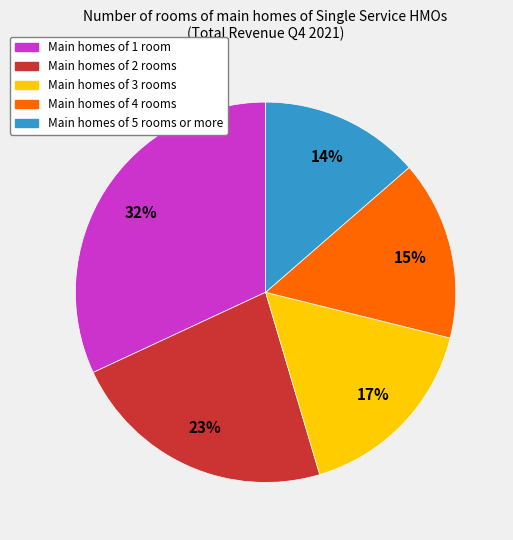

Does any single category account for the majority?

No